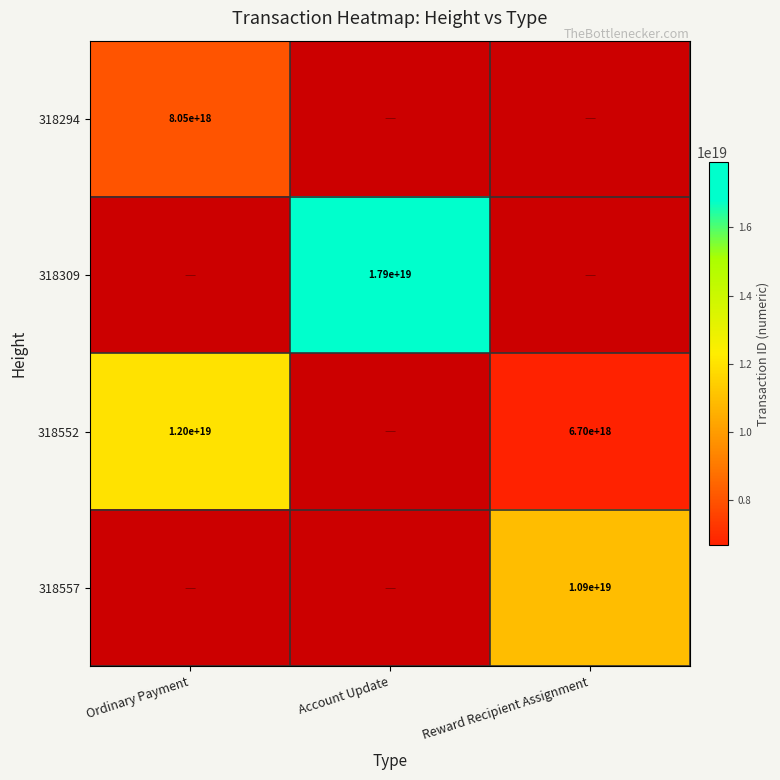

How many data points does each series have?

3